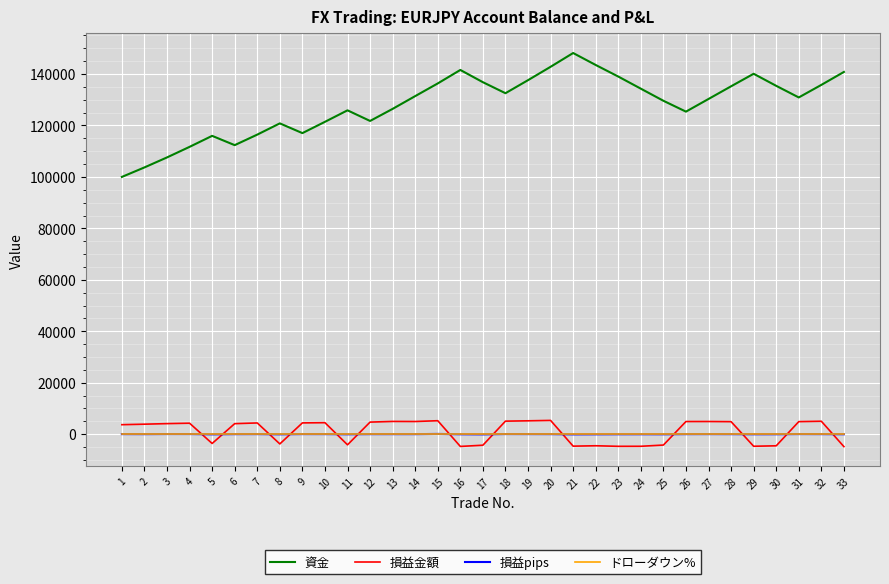

What is the greatest value displayed?

148160.7